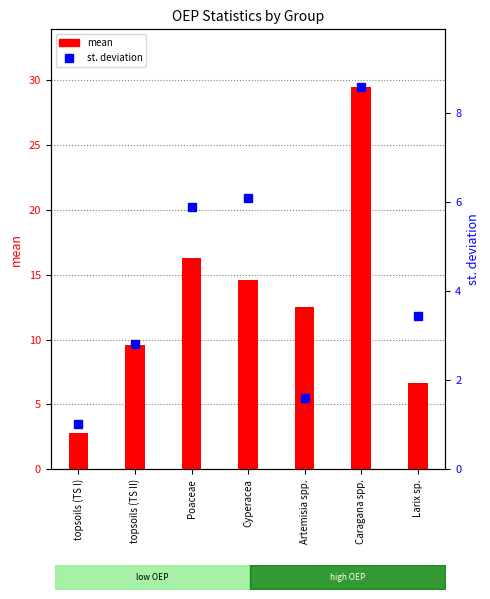

At which category is the sum across all series the highest?

Caragana spp.